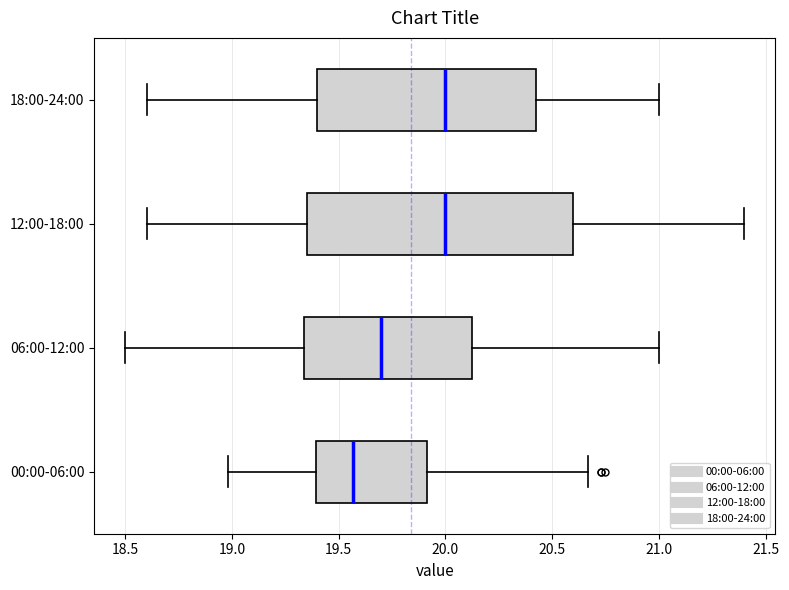

Reading bottom to top, read every box against the x-axis: the position of its median line, the range the box covers, and the ends of its whiskers. The values are not printed on the chart, so give them approximately, as read against the axis.

00:00-06:00: median 19.55, box 19.40 to 19.90, whiskers 19.00 to 20.65
06:00-12:00: median 19.70, box 19.35 to 20.15, whiskers 18.50 to 21.00
12:00-18:00: median 20.00, box 19.35 to 20.60, whiskers 18.60 to 21.40
18:00-24:00: median 20.00, box 19.40 to 20.45, whiskers 18.60 to 21.00